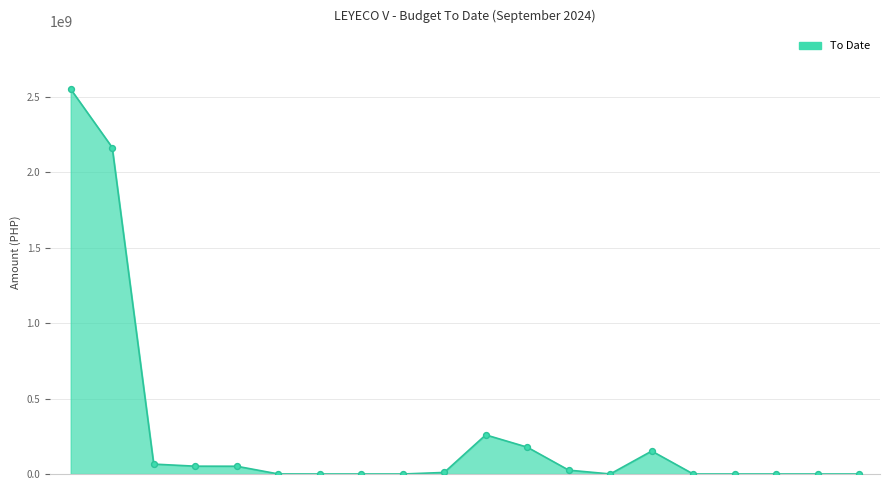

What is the greatest value displayed?

2551192719.5